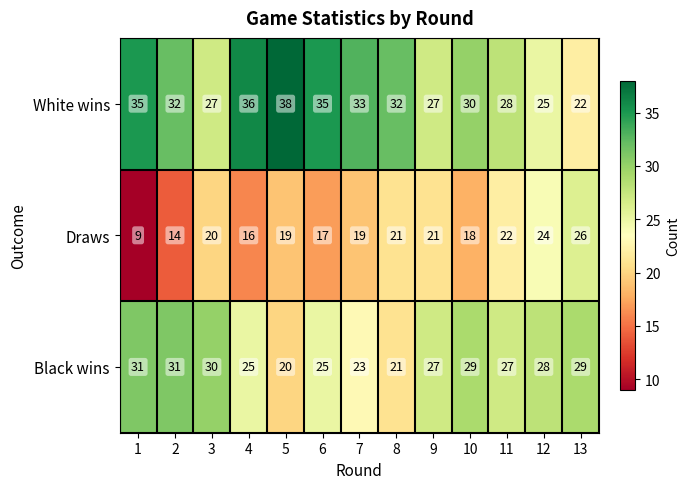

Rank the series at 1 from lowest to highest value.

Draws, Black wins, White wins